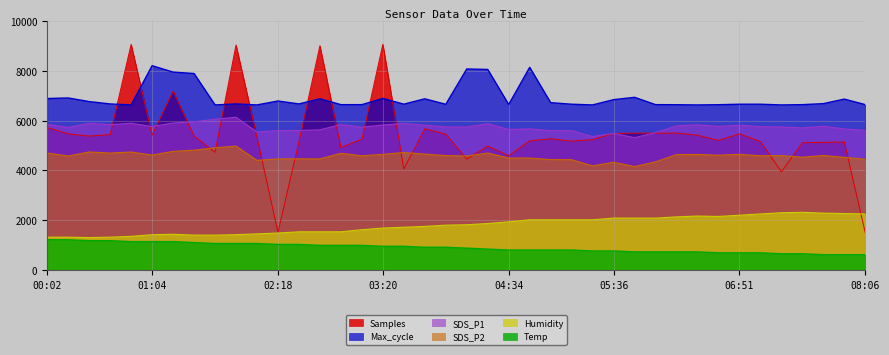

Reading left to right, extract all data points from this chart.

Samples: 5721.6	5471.4	5380.2	5442.8	9067.1	5417.8	7196.2	5381.1	4728.9	9042.4	5333.2	1512.0	5154.8	9014.4	4921.7	5254.2	9072.5	4060.2	5673.2	5457.9	4457.1	4980.0	4588.2	5188.6	5273.1	5178.0	5238.5	5485.8	5502.6	5496.8	5502.6	5416.9	5205.9	5471.6	5162.7	3944.5	5117.0	5128.9	5141.3	1487.3
SDS_P1: 5850.0	5730.0	5893.0	5840.0	5895.0	5765.0	5907.0	5955.0	6060.0	6140.0	5545.0	5602.0	5610.0	5632.0	5845.0	5738.0	5827.0	5890.0	5818.0	5748.0	5745.0	5880.0	5648.0	5670.0	5600.0	5602.0	5360.0	5490.0	5318.0	5520.0	5793.0	5835.0	5768.0	5818.0	5760.0	5748.0	5710.0	5775.0	5668.0	5610.0
SDS_P2: 4700.0	4580.0	4743.0	4700.0	4740.0	4618.0	4768.0	4815.0	4910.0	4980.0	4405.0	4463.0	4468.0	4463.0	4690.0	4588.0	4648.0	4720.0	4657.0	4598.0	4580.0	4700.0	4498.0	4498.0	4435.0	4432.0	4180.0	4330.0	4155.0	4345.0	4635.0	4643.0	4613.0	4648.0	4590.0	4595.0	4532.0	4602.0	4527.0	4450.0
Humidity: 1316.7	1316.7	1300.0	1316.7	1350.0	1416.7	1433.3	1400.0	1400.0	1416.7	1450.0	1483.3	1533.3	1533.3	1533.3	1616.7	1683.3	1716.7	1750.0	1800.0	1816.7	1866.7	1933.3	2016.7	2016.7	2016.7	2016.7	2083.3	2083.3	2083.3	2133.3	2166.7	2150.0	2200.0	2250.0	2300.0	2316.7	2283.3	2266.7	2250.0
Max_cycle: 6891.4	6914.3	6768.6	6674.3	6634.3	8211.4	7954.3	7897.1	6634.3	6674.3	6634.3	6791.4	6674.3	6880.0	6645.7	6645.7	6894.3	6665.7	6880.0	6660.0	8080.0	8060.0	6651.4	8145.7	6725.7	6662.9	6634.3	6845.7	6940.0	6645.7	6642.9	6634.3	6642.9	6662.9	6662.9	6634.3	6645.7	6685.7	6868.6	6645.7
Temp: 1212.5	1212.5	1175.0	1175.0	1137.5	1137.5	1137.5	1100.0	1062.5	1062.5	1062.5	1025.0	1025.0	987.5	987.5	987.5	950.0	950.0	912.5	912.5	875.0	837.5	800.0	800.0	800.0	800.0	762.5	762.5	725.0	725.0	725.0	725.0	687.5	687.5	687.5	650.0	650.0	612.5	612.5	612.5